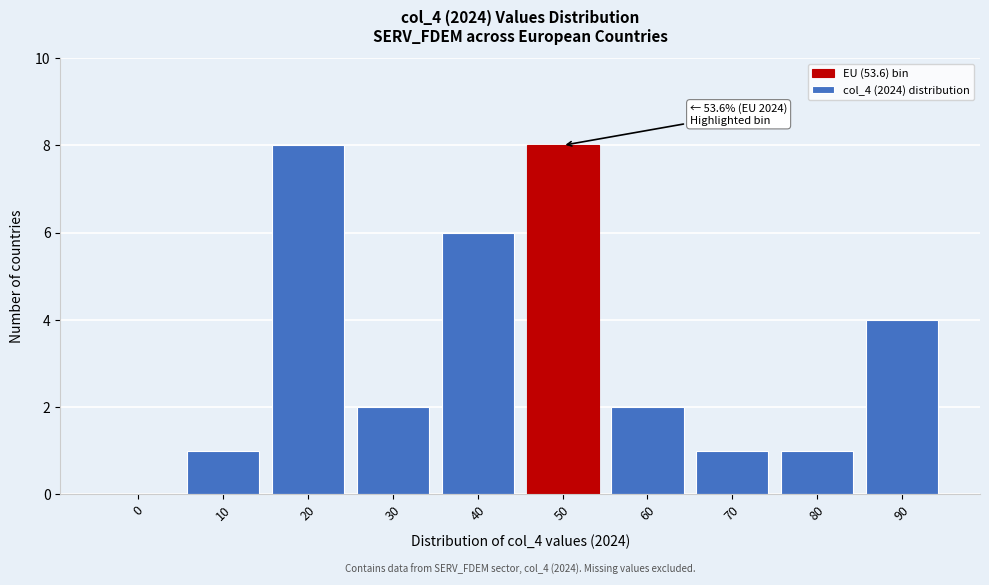

Reading left to right, what are all the values shown in this chart?

0=0	10=1	20=8	30=2	40=6	50=8	60=2	70=1	80=1	90=4